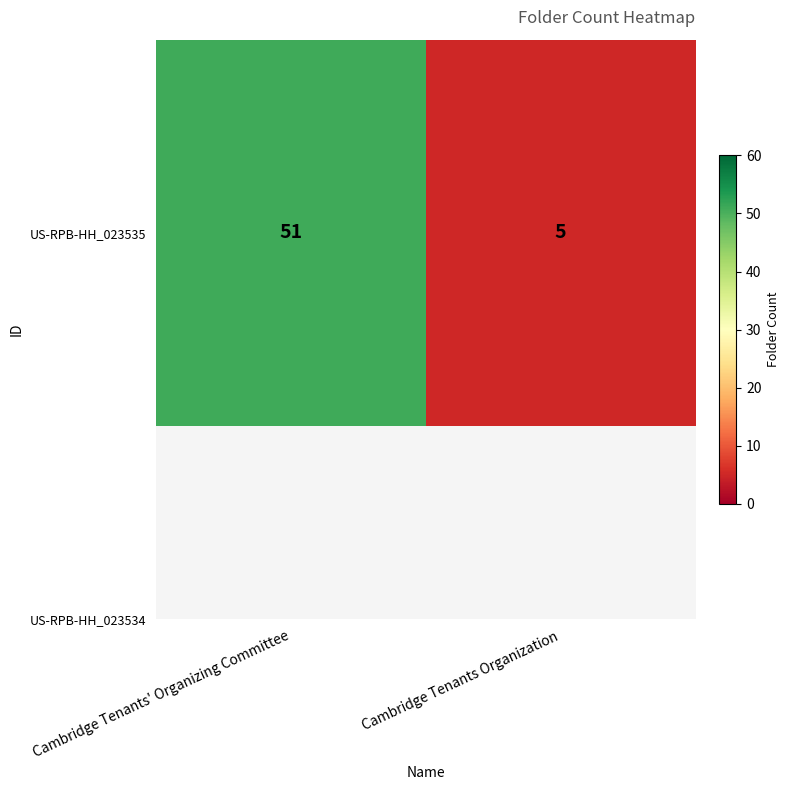

Which has a higher value, Cambridge Tenants' Organizing Committee or Cambridge Tenants Organization?

Cambridge Tenants' Organizing Committee